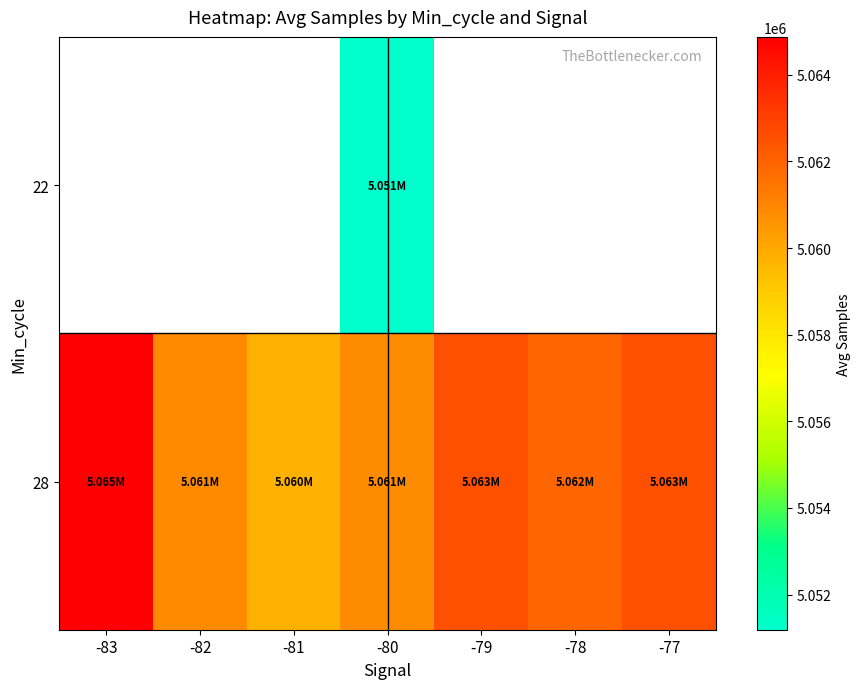

Is the value of 22 at -81 greater than the value of 28 at -79?

No